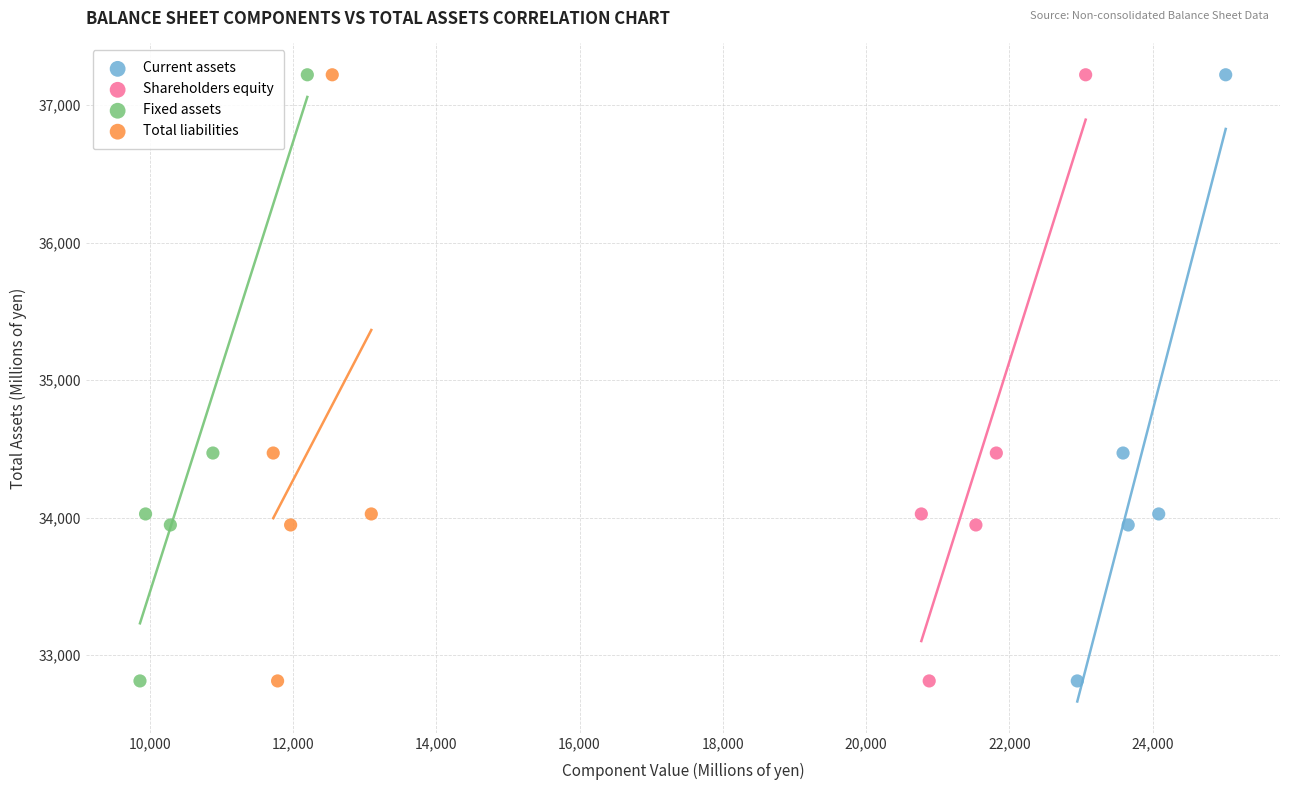

What are all the series names shown in the legend?

Current assets, Shareholders equity, Fixed assets, Total liabilities